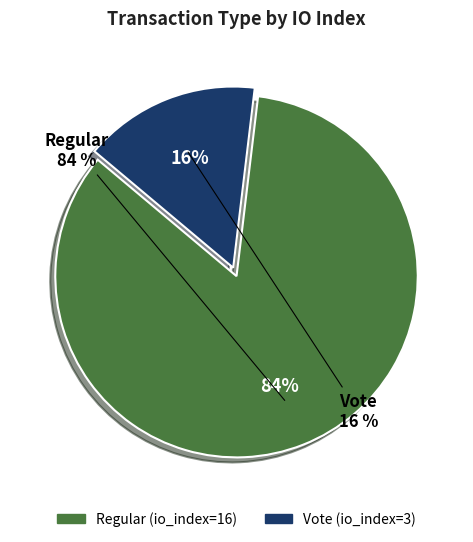

To the nearest percent, what is the average slice percentage?

50%